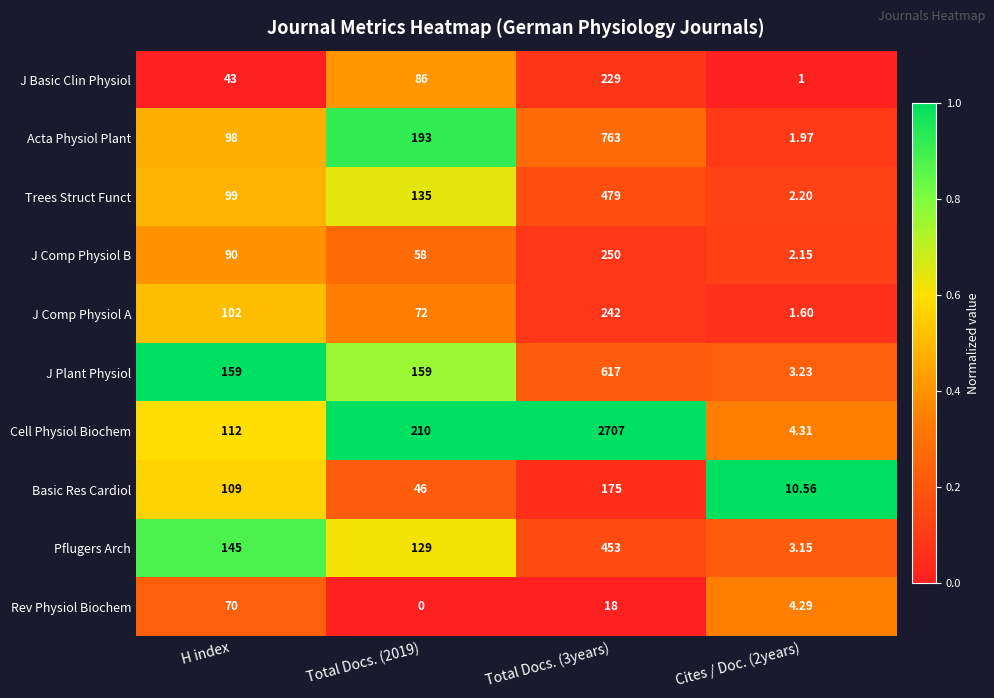

What is the total value across all series at Cites / Doc. (2years)?

34.5